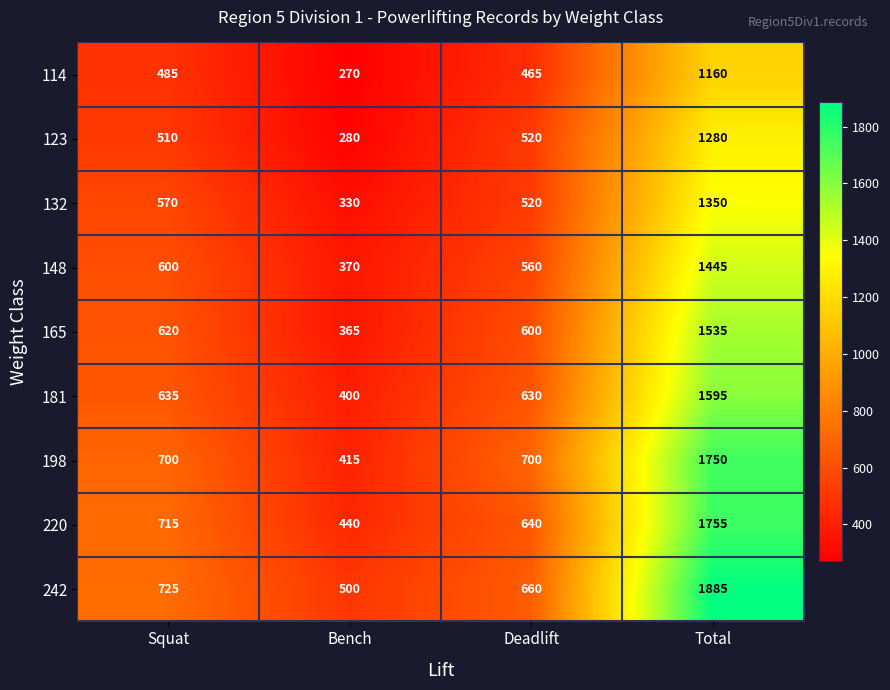

At which category is the sum across all series the highest?

Total